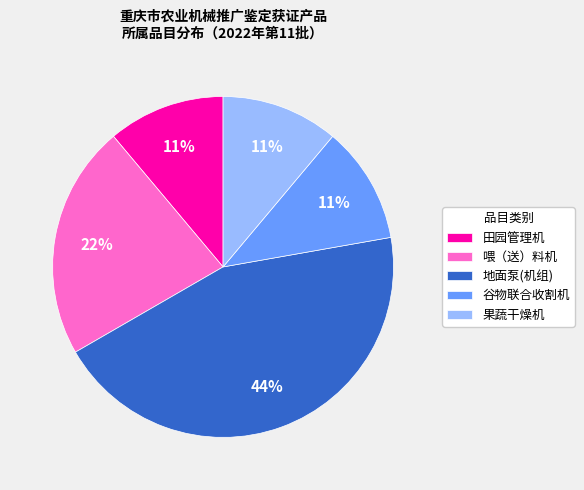

Which has a higher value, 喂（送）料机 or 果蔬干燥机?

喂（送）料机